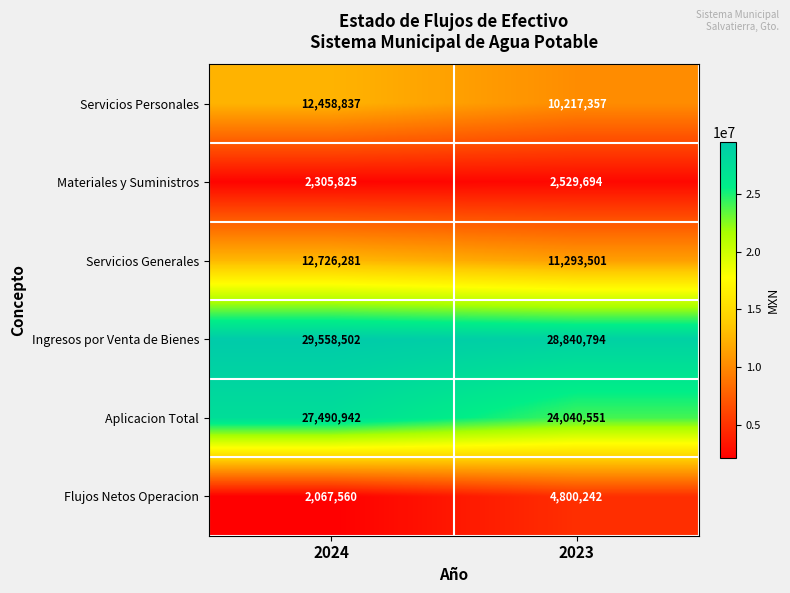

What is the difference between the Aplicacion Total values at 2023 and 2024?

3450391